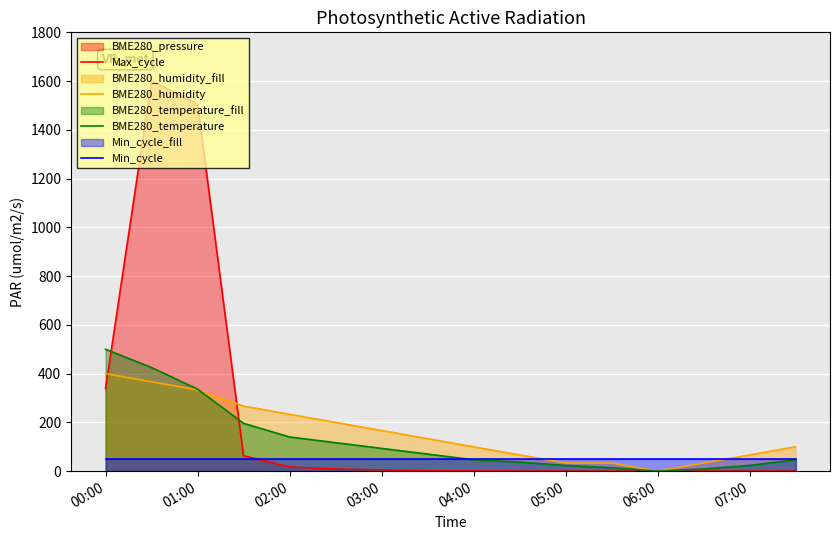

Reading left to right, list all the values displayed in this chart.

Max_cycle: 338.5	1600.0	1505.7	63.6	17.3	8.6	5.2	1.7	0.9	0.5	0.2	0.0	0.0	0.2	0.3	0.5
BME280_humidity: 400.0	366.7	333.3	266.7	233.3	200.0	166.7	133.3	100.0	66.7	33.3	33.3	0.0	33.3	66.7	100.0
BME280_temperature: 500.0	425.2	336.4	196.3	140.2	116.8	93.5	70.1	46.7	37.4	23.4	14.0	0.0	9.3	23.4	46.7
Min_cycle: 50.0	50.0	50.0	50.0	50.0	50.0	50.0	50.0	50.0	50.0	50.0	50.0	50.0	50.0	50.0	50.0